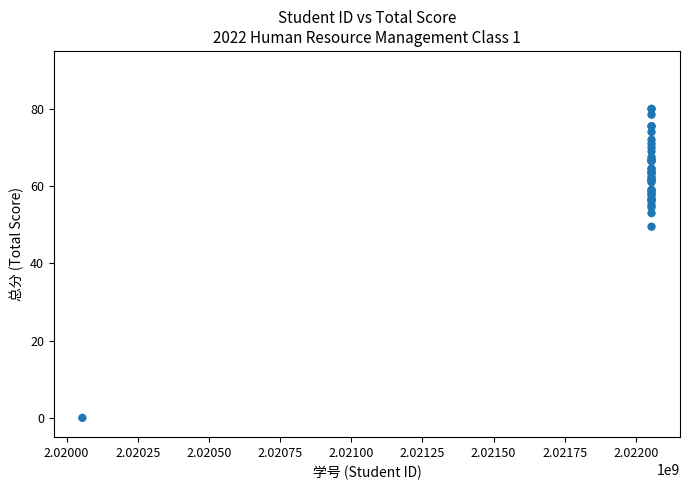

What Y value in the scatter plot is closest to 40?

49.5